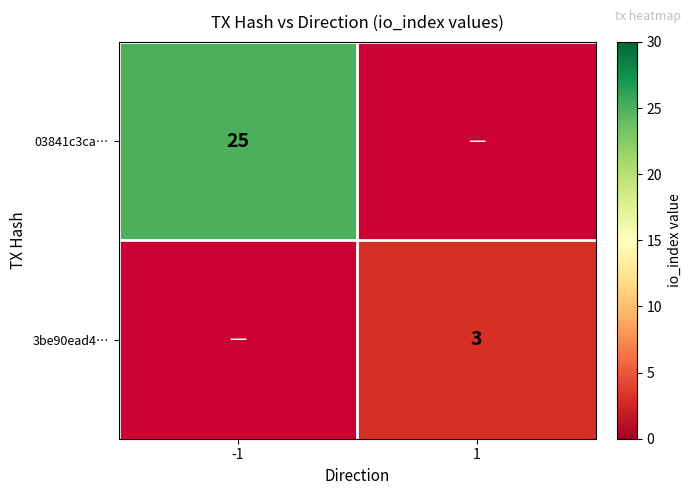

The value of 3be90ead4… at 1 is 4. True or false?

False